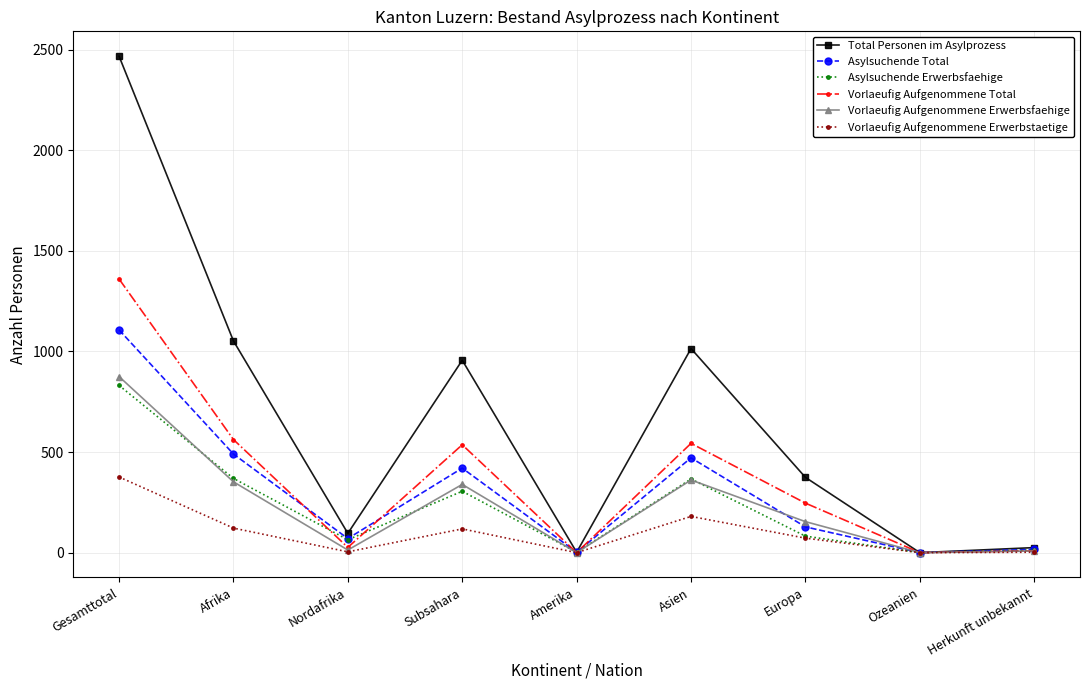

What is the label of the 6th point from the right?

Subsahara